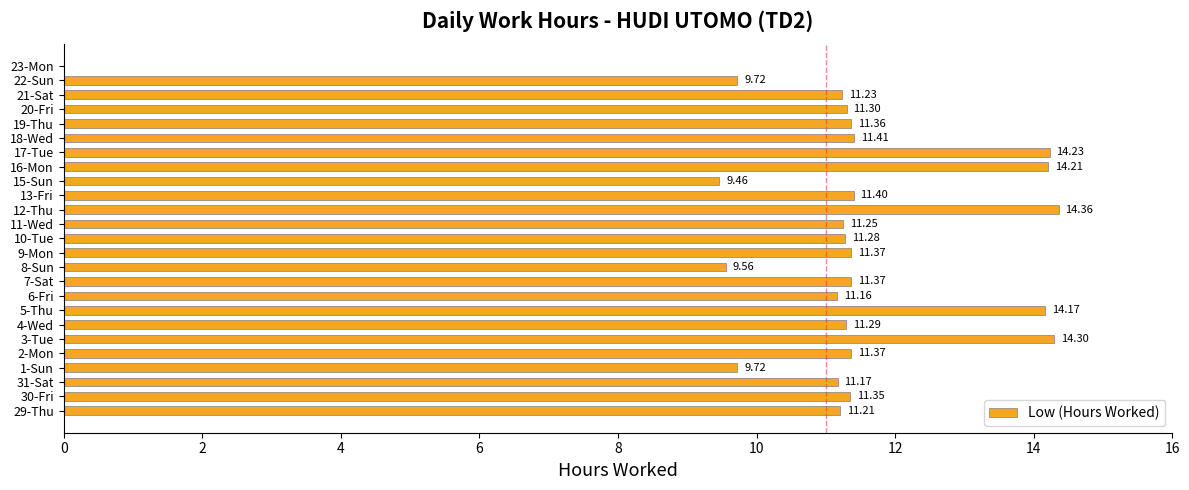

Are the bars horizontal?

Yes